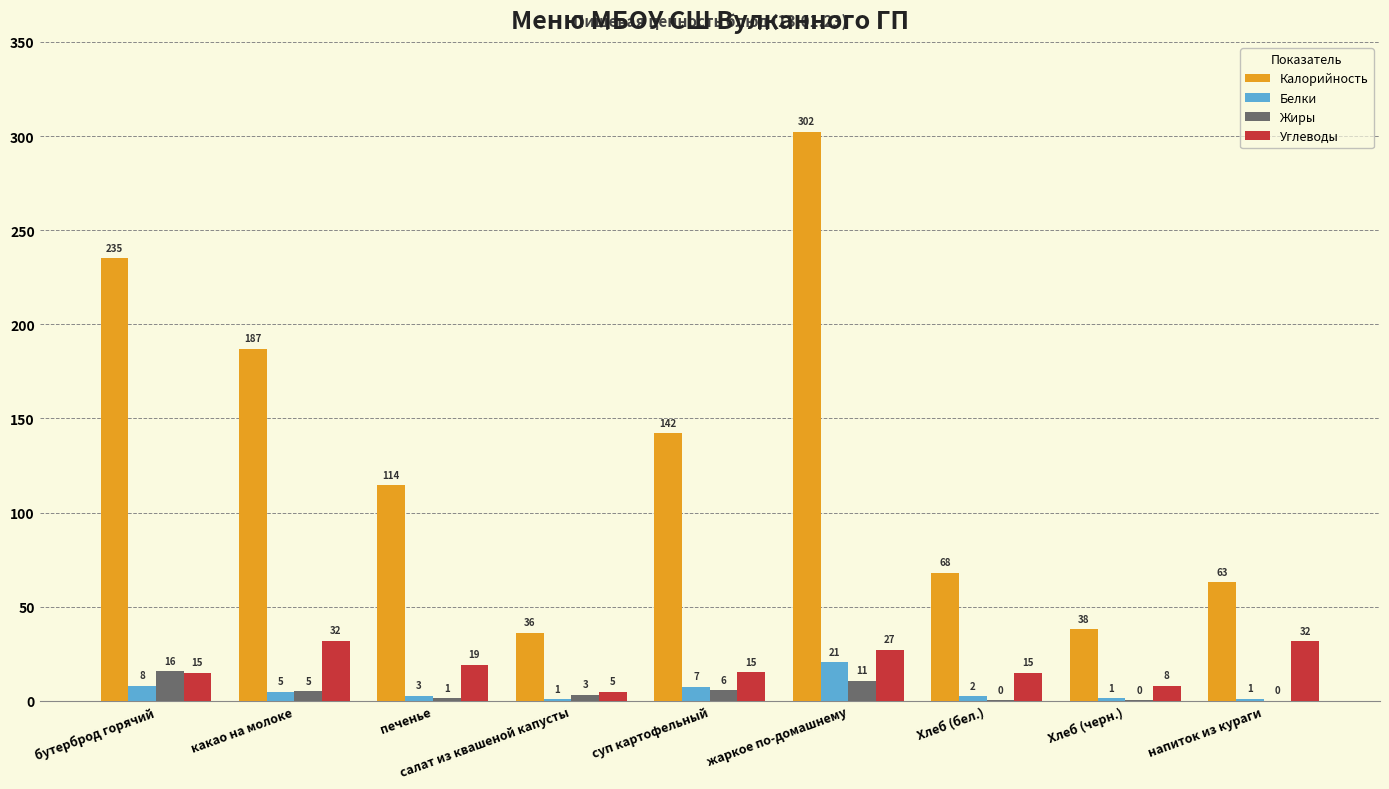

What is the greatest value displayed?

302.3